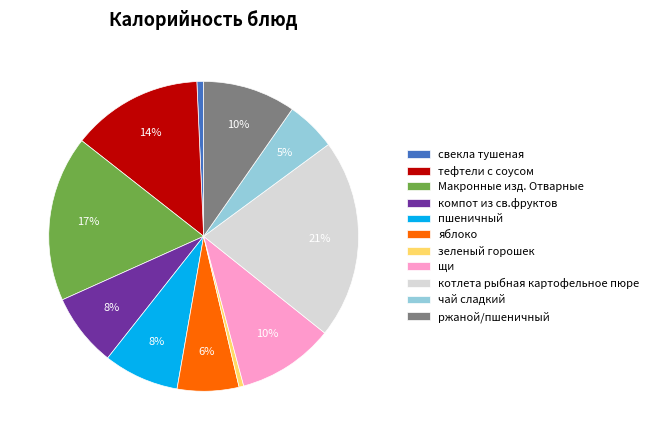

Which category has the biggest portion of the pie?

котлета рыбная картофельное пюре